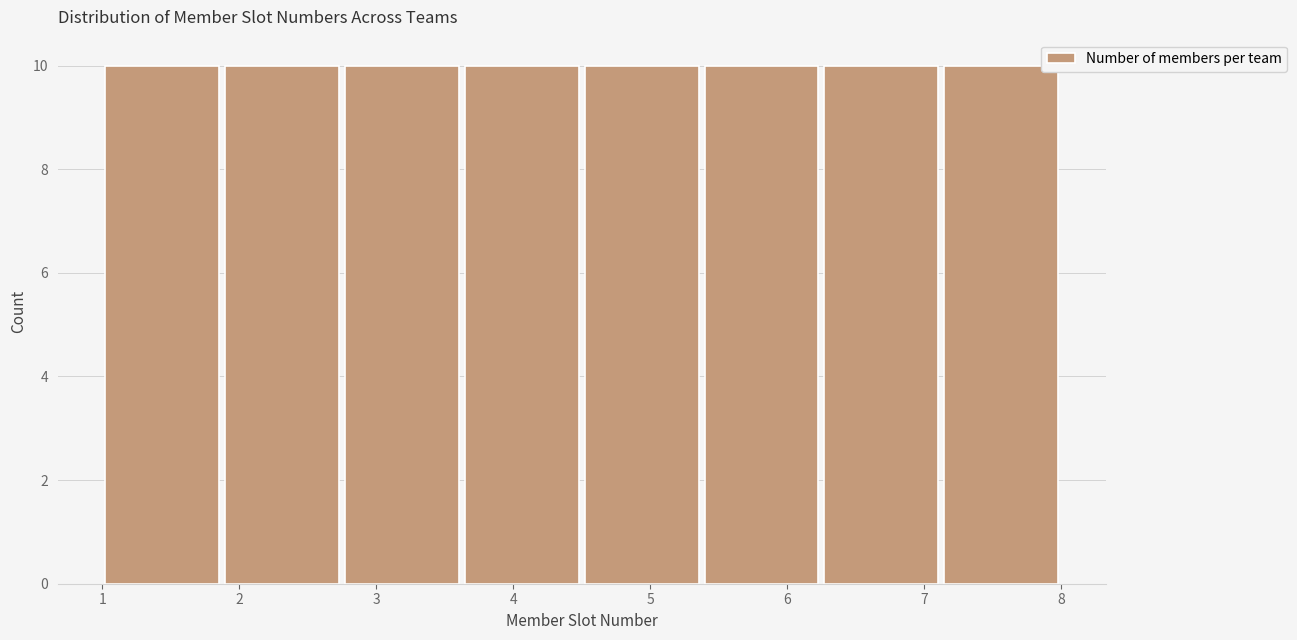

Reading left to right, list every bar in this chart as the range it spans on the x-axis followed by its height. Neither the bar edges nor the heights are printed on the chart, so give them approximately, as read against the axes.

1.0 to 1.9: 10
1.9 to 2.8: 10
2.8 to 3.6: 10
3.6 to 4.5: 10
4.5 to 5.4: 10
5.4 to 6.3: 10
6.3 to 7.1: 10
7.1 to 8.0: 10